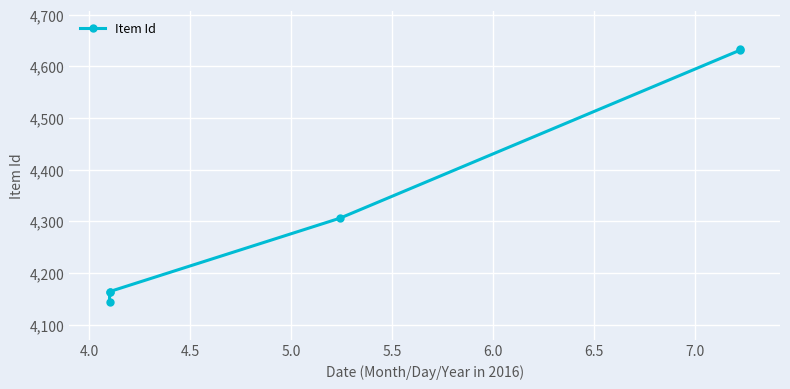

Reading left to right, what are all the values shown in this chart?

4144	4163	4164	4306	4631	4633